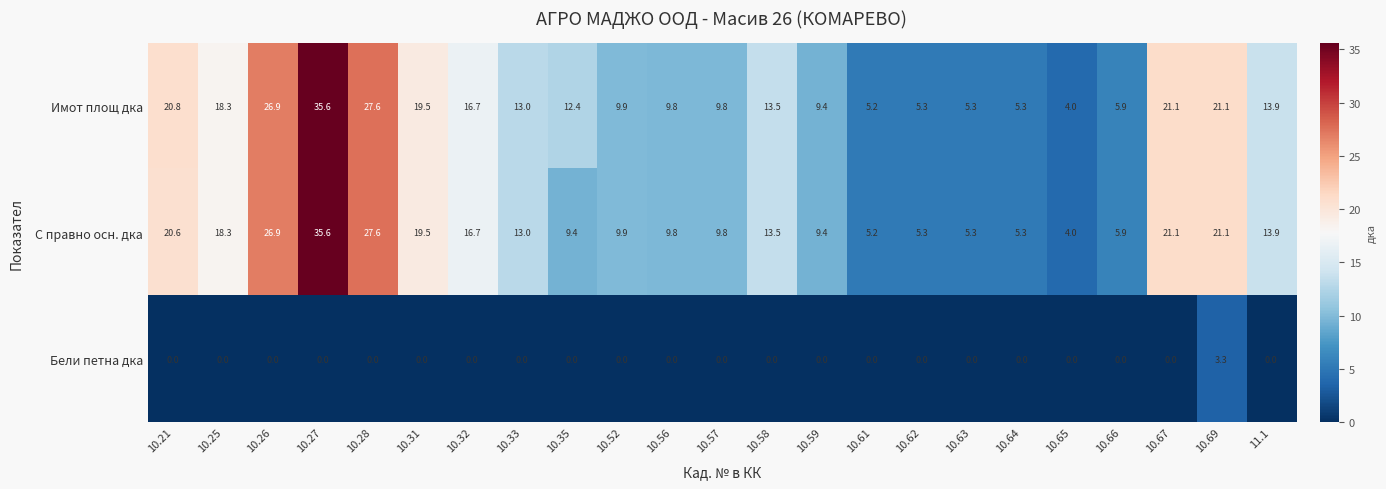

At how many categories does at least one series exceed 17?

8